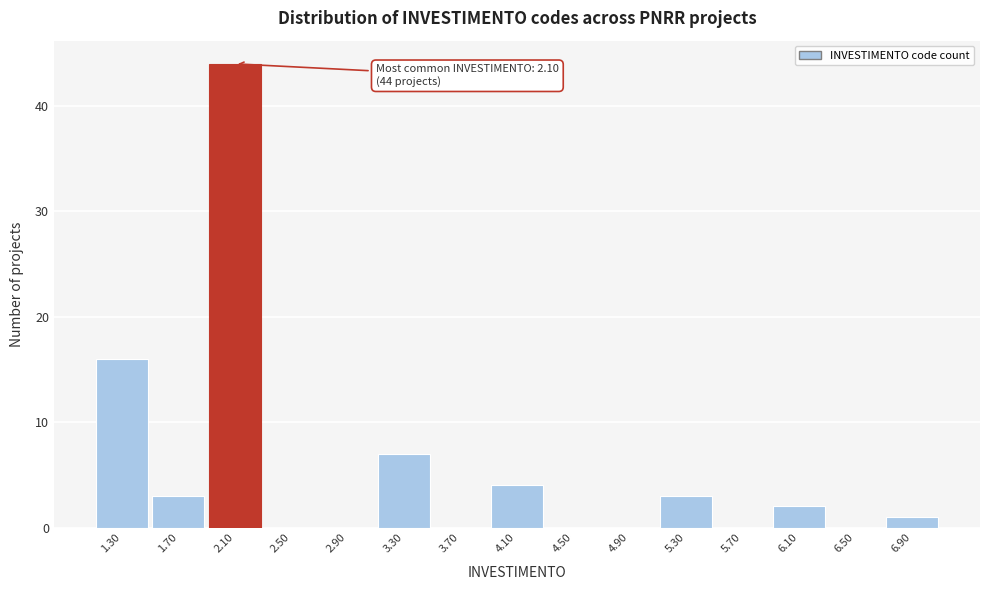

Which range on the x-axis has the tallest bar?

1.9 to 2.3